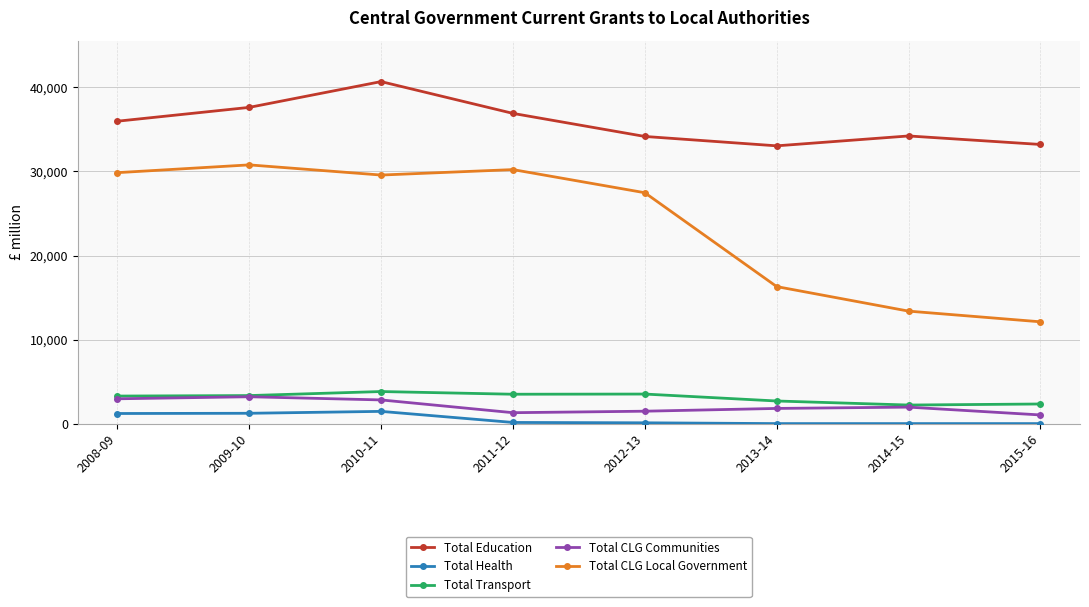

Is the value of Total CLG Local Government at 2012-13 greater than the value of Total Transport at 2015-16?

Yes